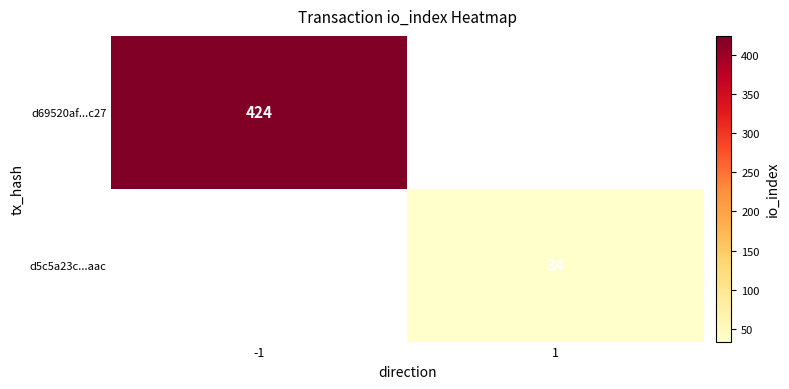

How many categories are shown in the chart?

2